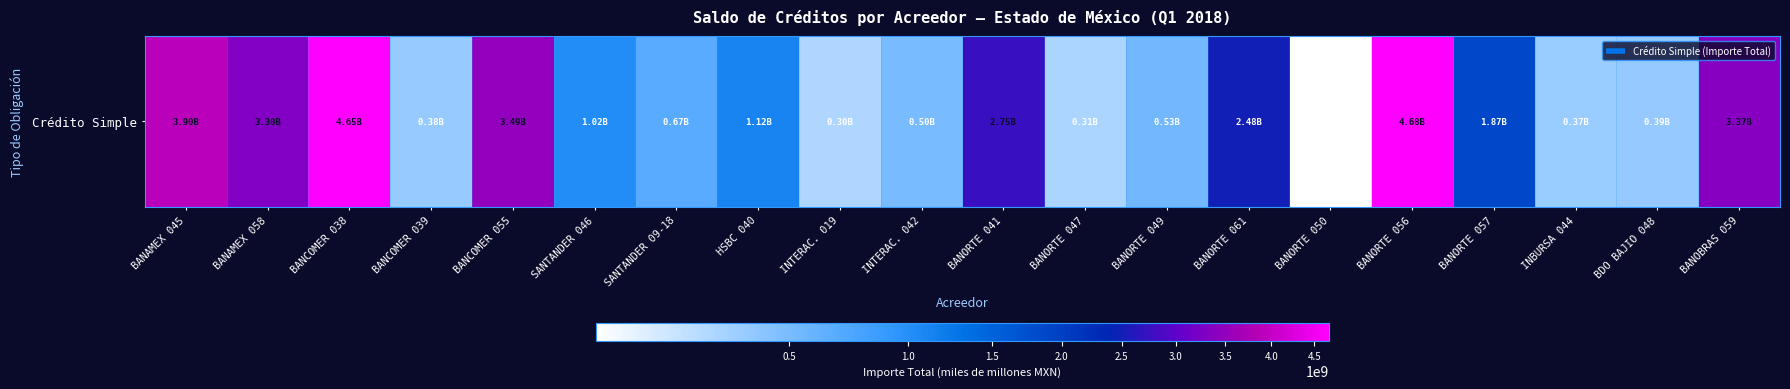

What is the ratio of the value at BANCOMER 038 to the value at INBURSA 044?

12.4